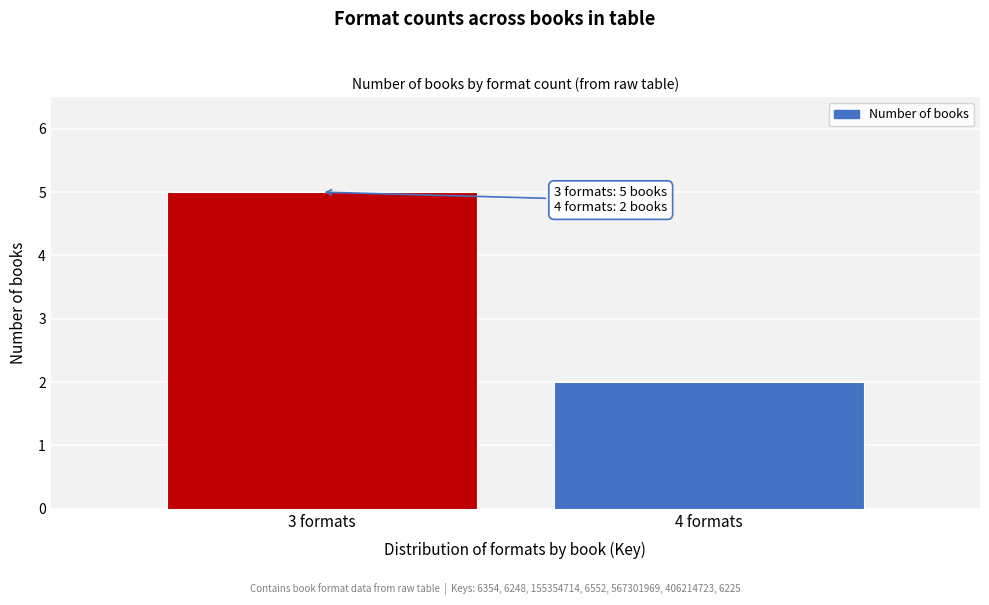

Reading right to left, list all the values displayed in this chart.

4 formats=2	3 formats=5